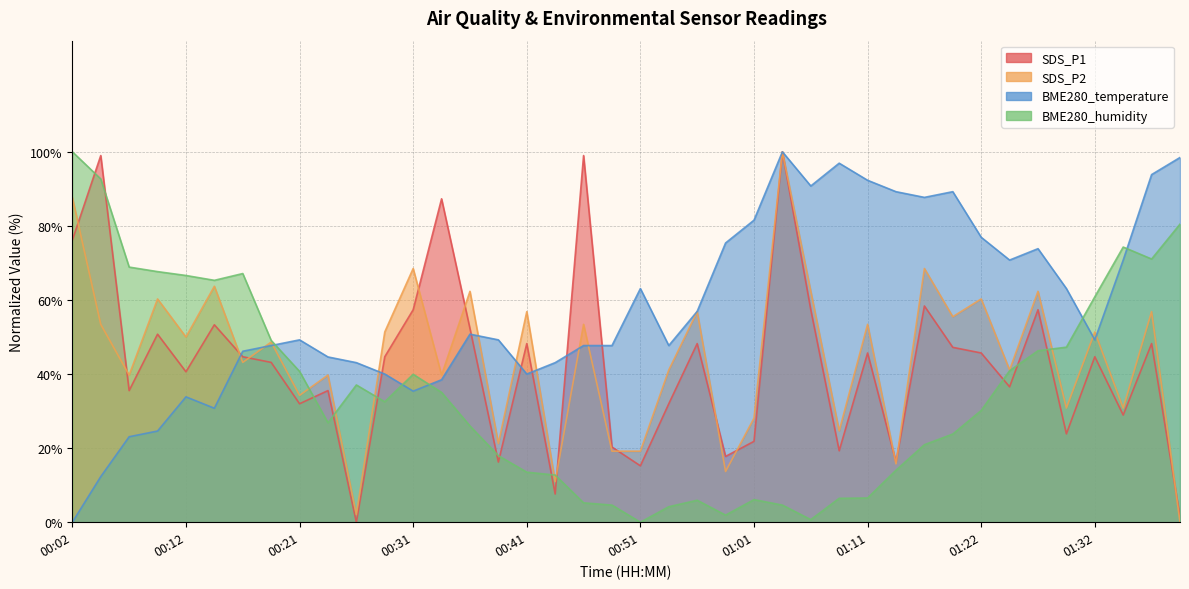

At which label does SDS_P2 reach its peak?

01:03